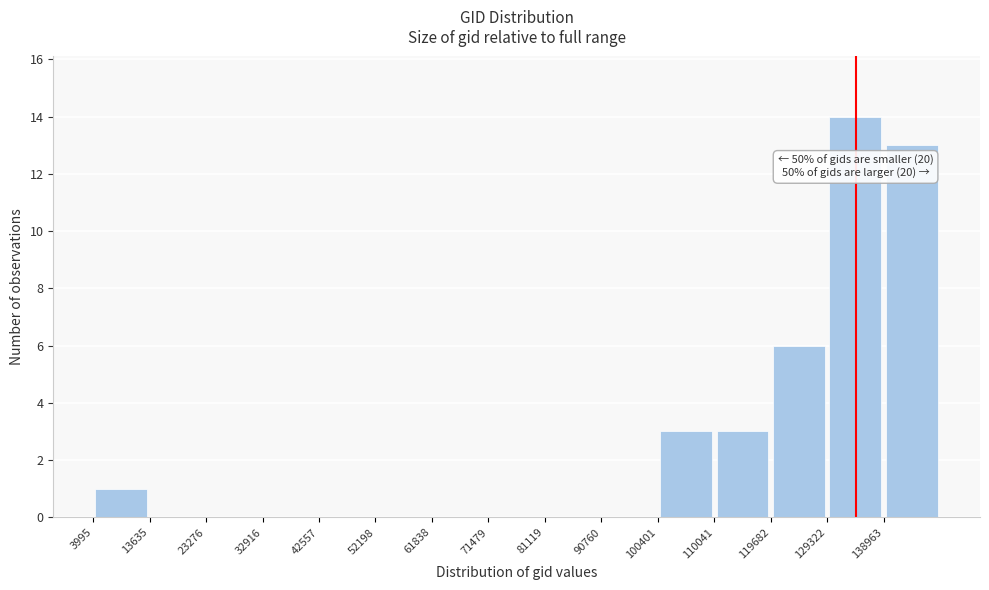

Which range on the x-axis has the tallest bar?

129000 to 139000